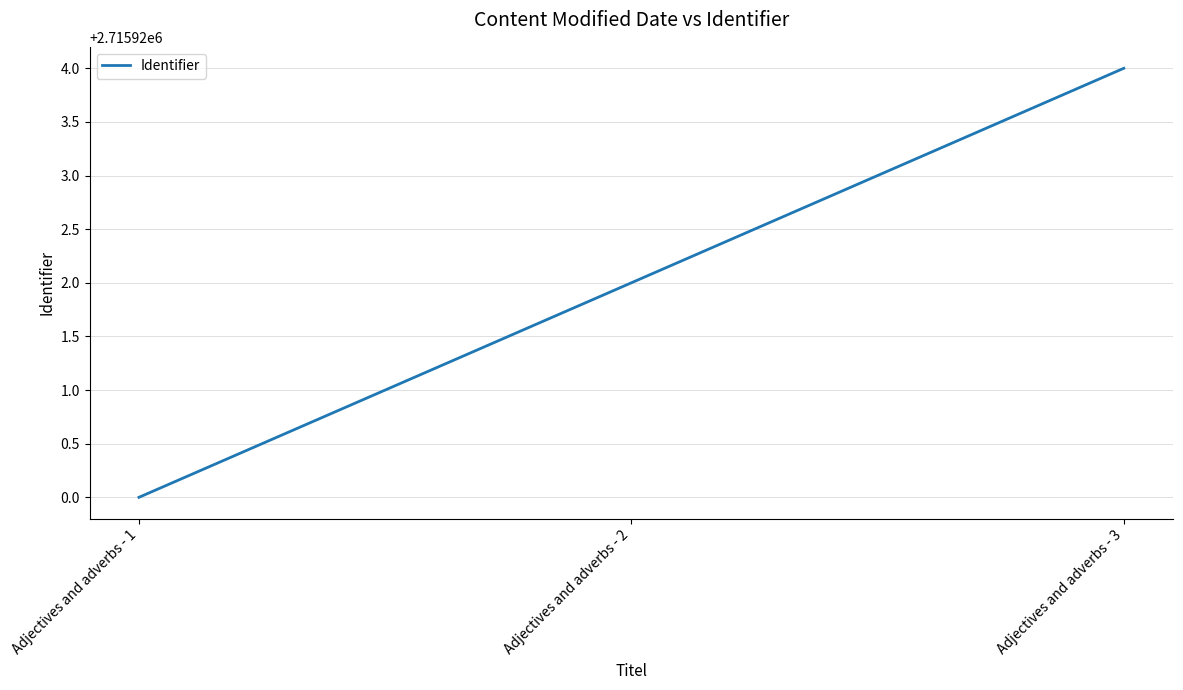

Reading left to right, transcribe all the data shown in this chart.

Adjectives and adverbs - 1=2715920	Adjectives and adverbs - 2=2715922	Adjectives and adverbs - 3=2715924